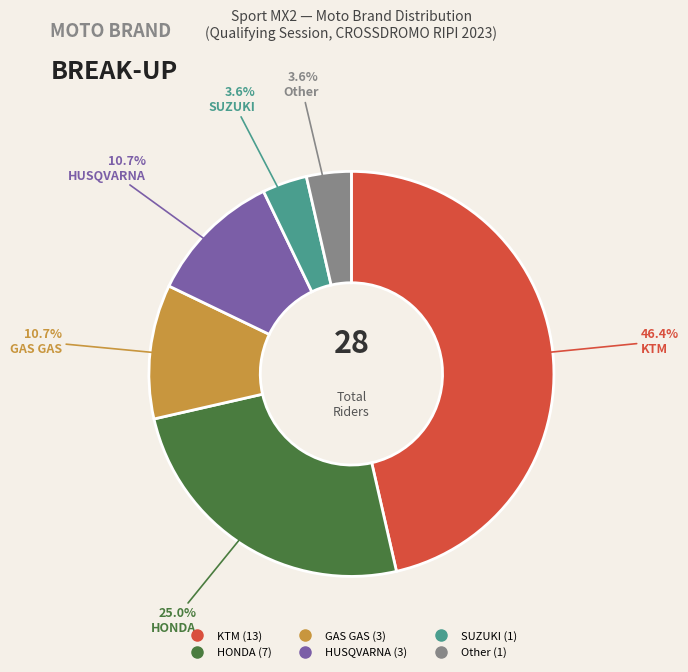

Does any single category account for the majority?

No